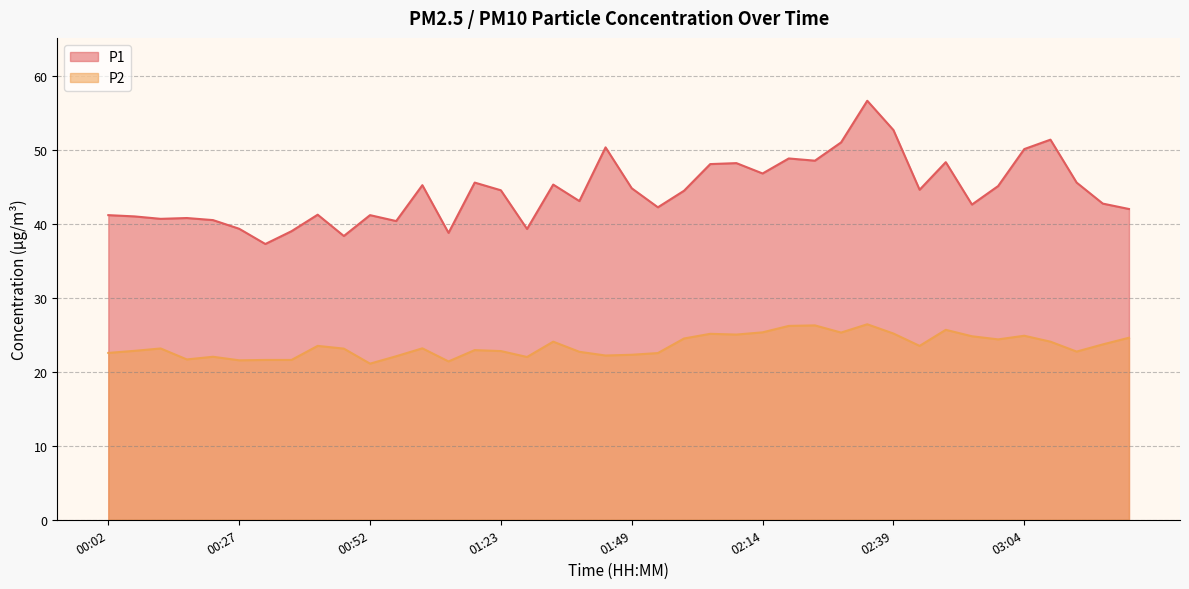

Which series changed the most between 01:39 and 01:44?

P1